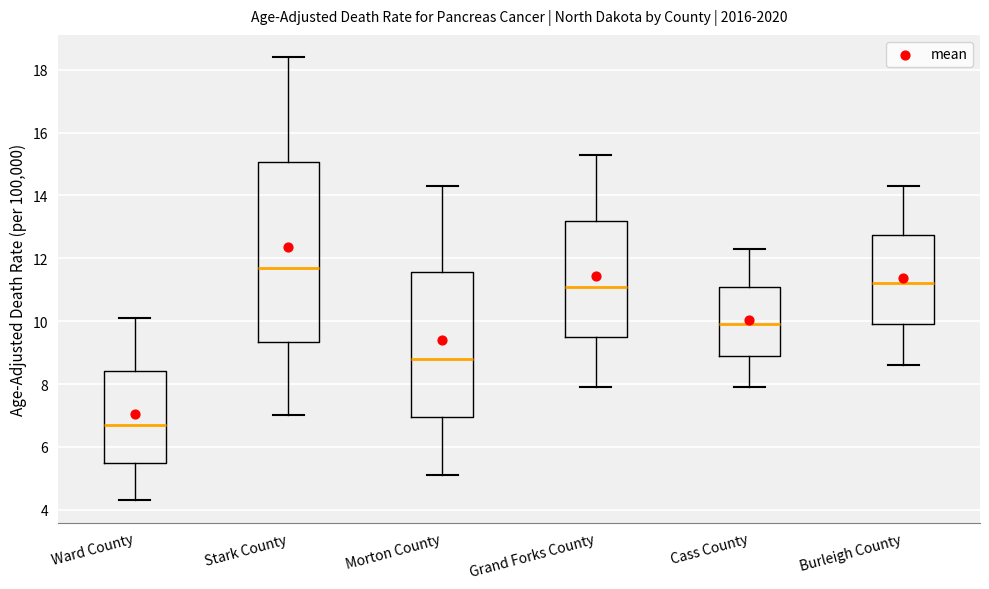

Where is the lower edge of the box for Morton County on the y-axis? The values are not printed on the chart, so give them approximately, as read against the axis.

7.0